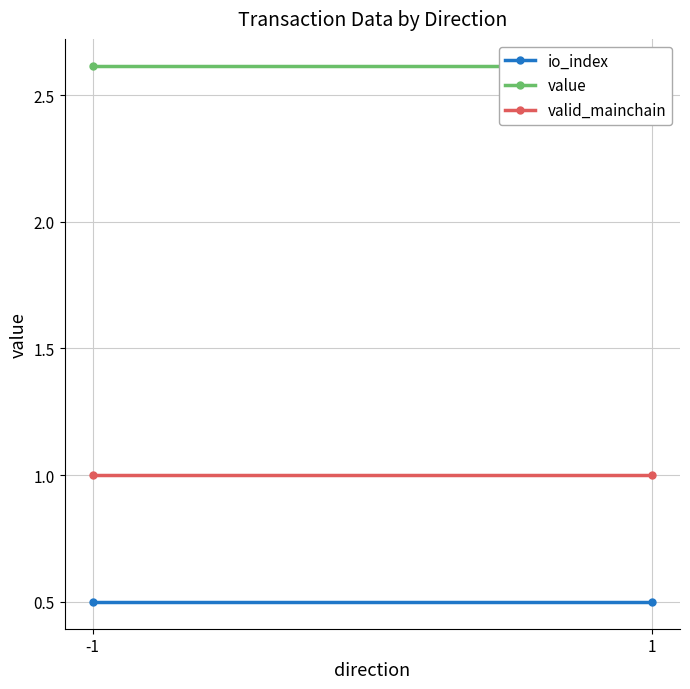

True or false: io_index has a value of 0.3 at -1.

False